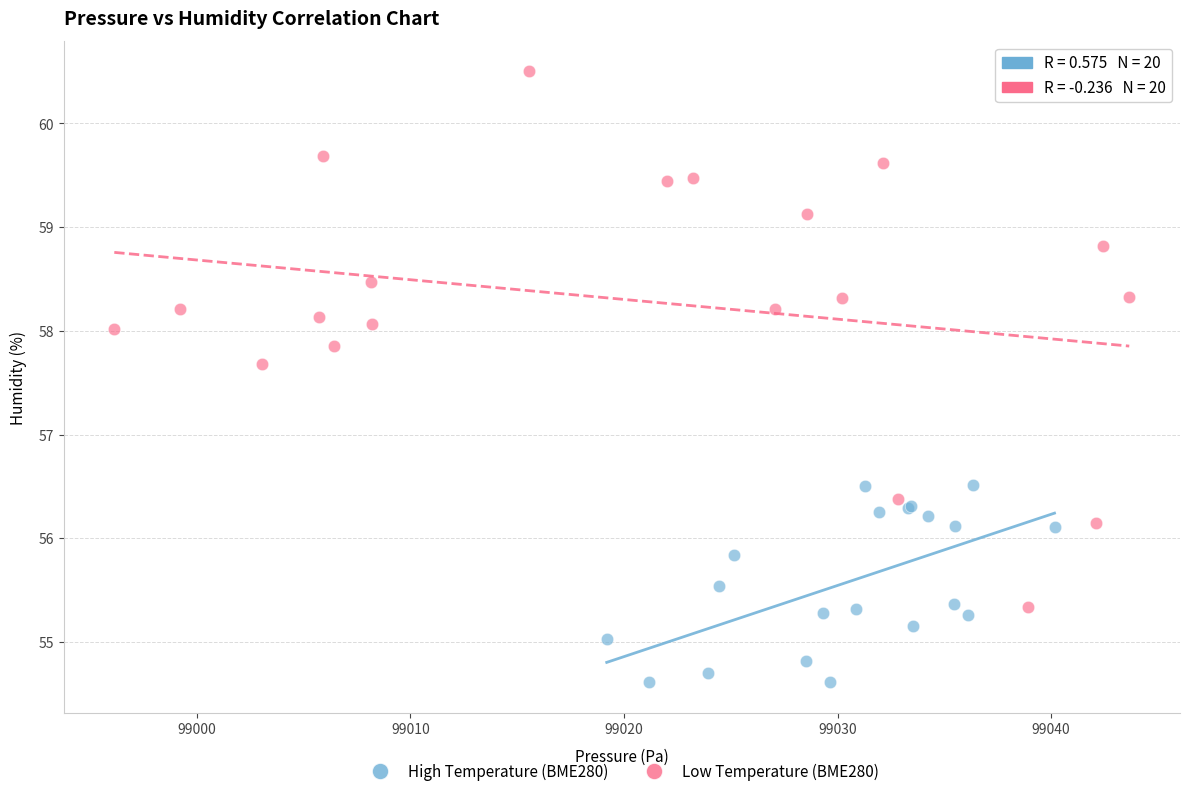

What are all the series names shown in the legend?

High Temperature (BME280), Low Temperature (BME280)